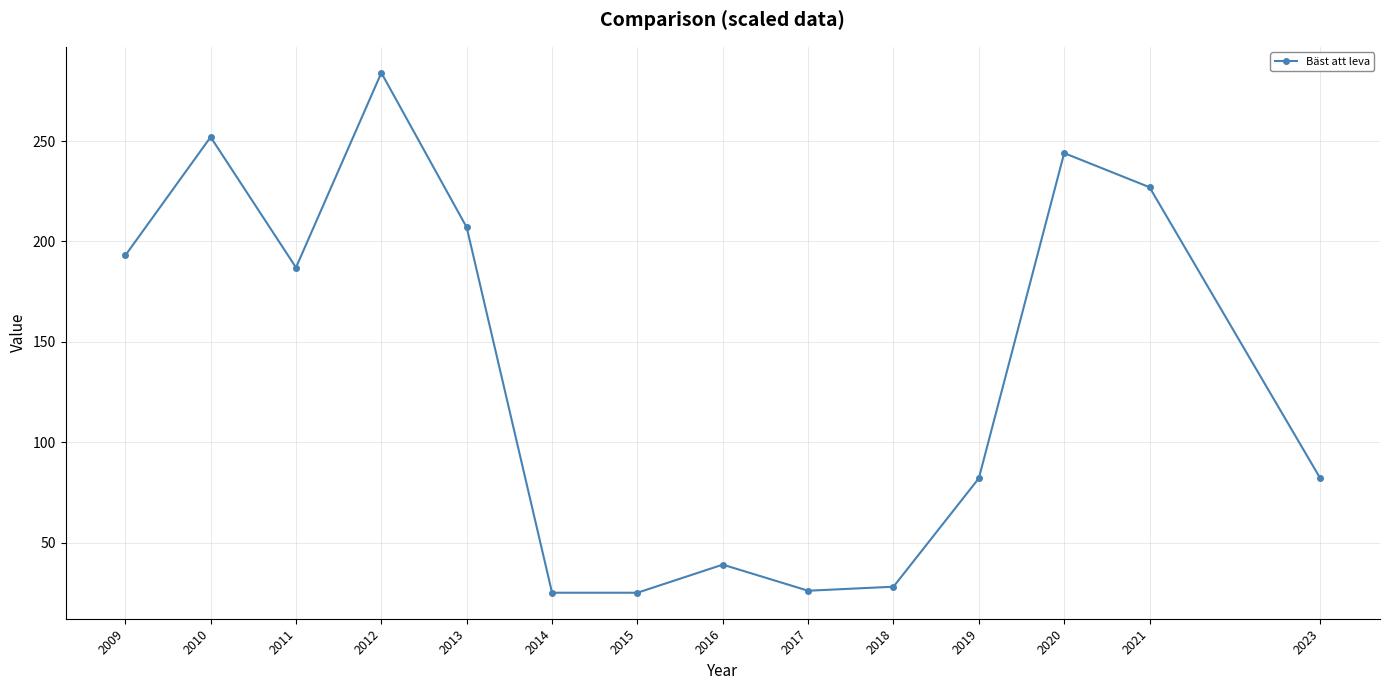

What is the value of the 5th point from the left?

207